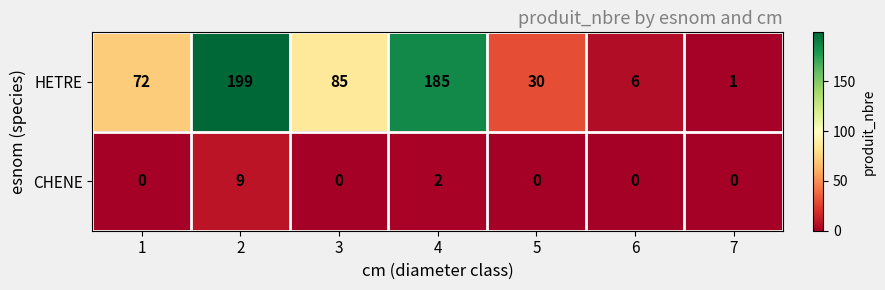

Rank the series by their average value, from highest to lowest.

HETRE, CHENE